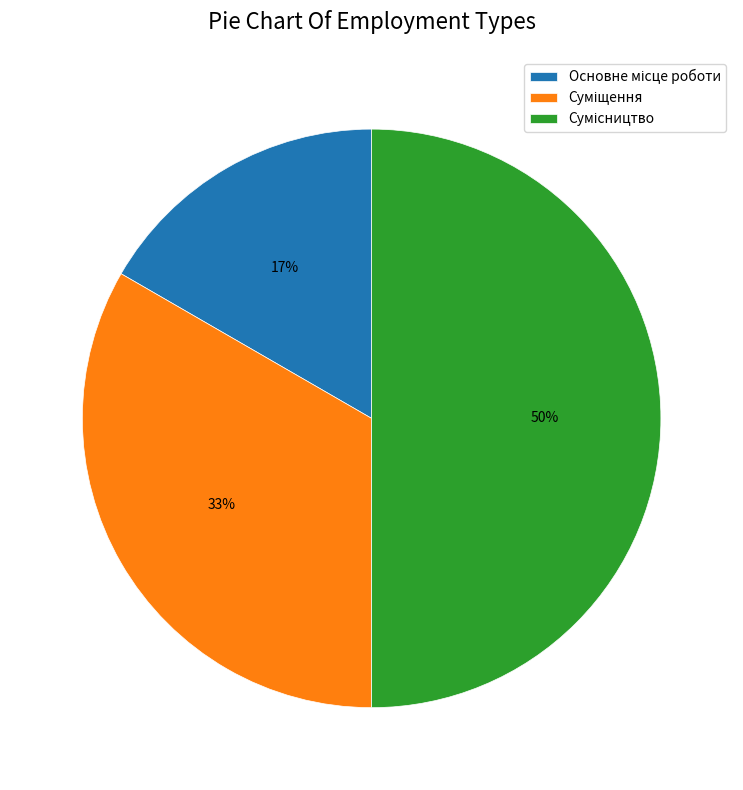

To the nearest percent, what is the average slice percentage?

33%